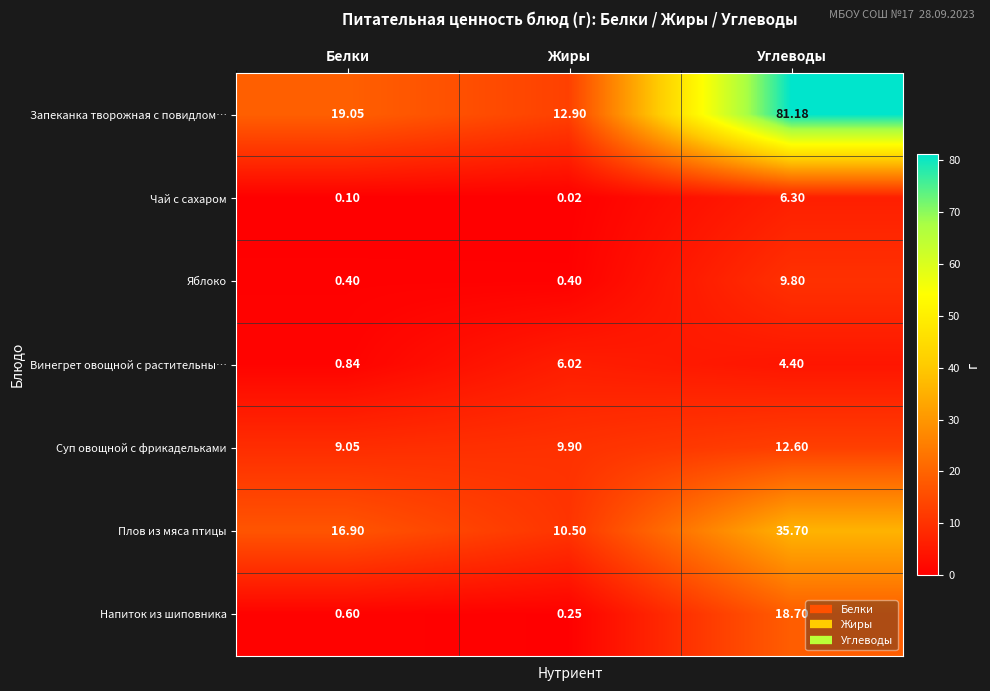

At which label is Напиток из шиповника closest to 9?

Белки